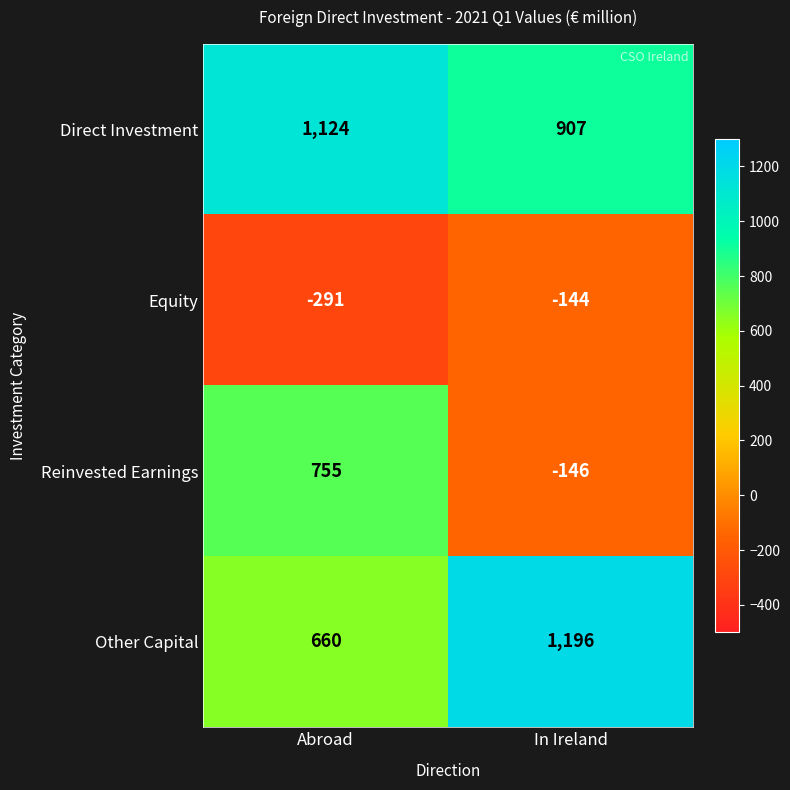

Which series has the largest range (max minus min)?

Reinvested Earnings